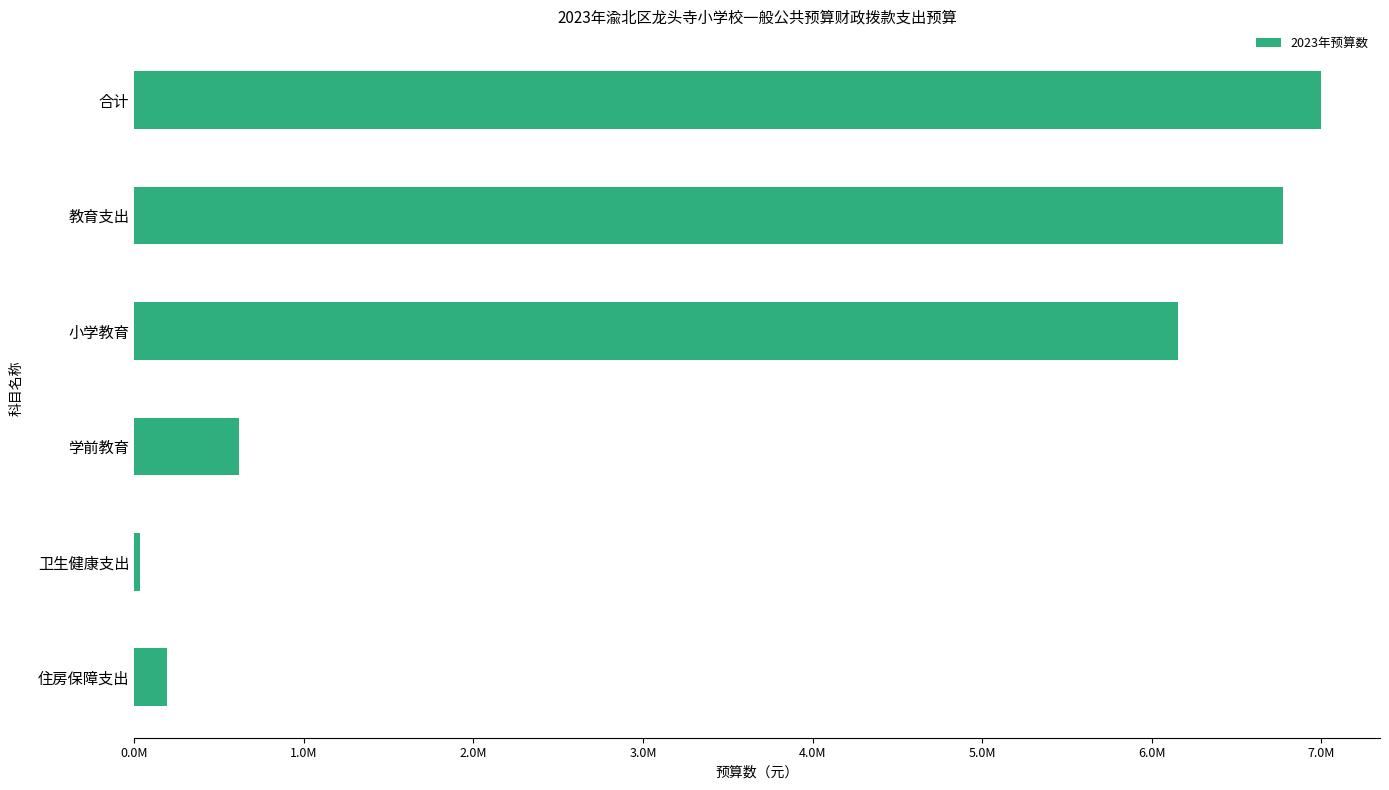

Rank the categories by value from highest to lowest.

合计, 教育支出, 小学教育, 学前教育, 住房保障支出, 卫生健康支出